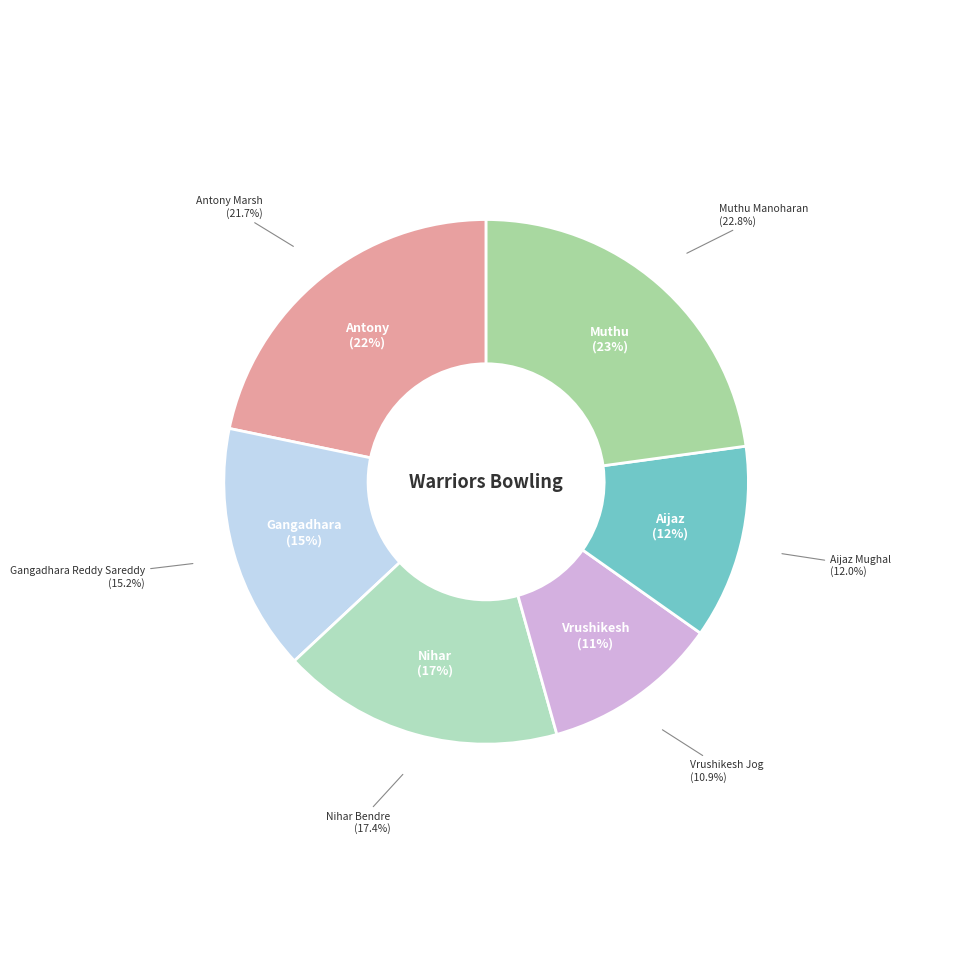

Which category has the biggest portion of the pie?

Muthu Manoharan